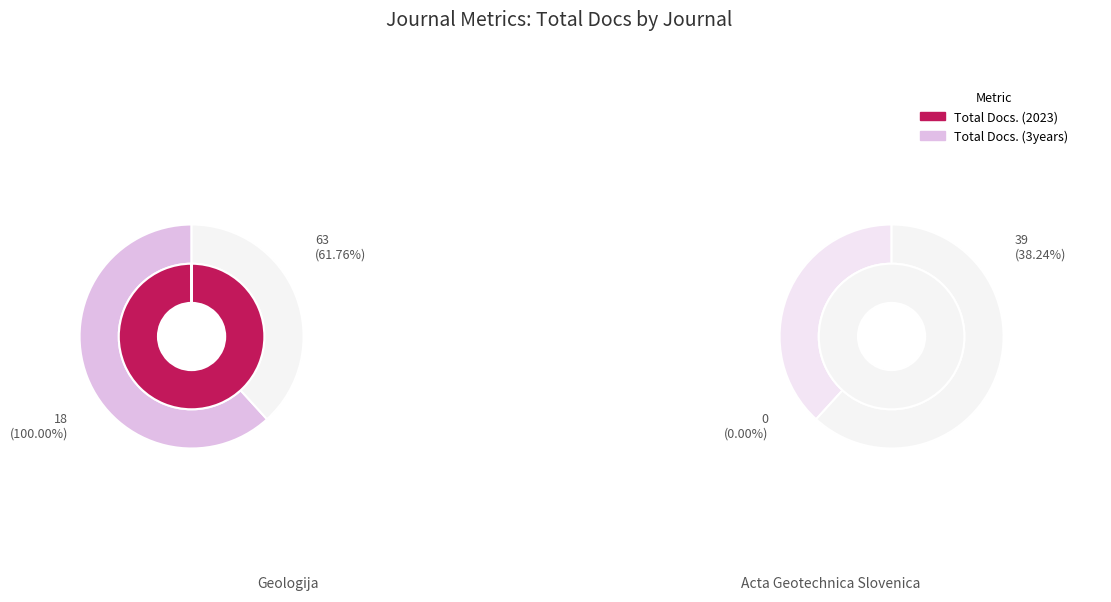

Between Acta Geotechnica Slovenica and Geologija, which is larger?

Geologija